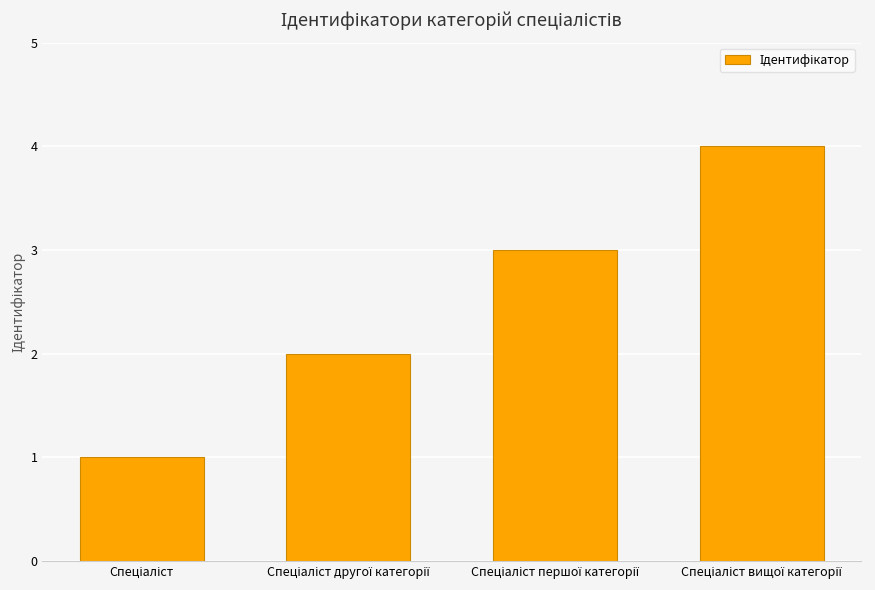

What is the difference between the maximum and minimum values?

3